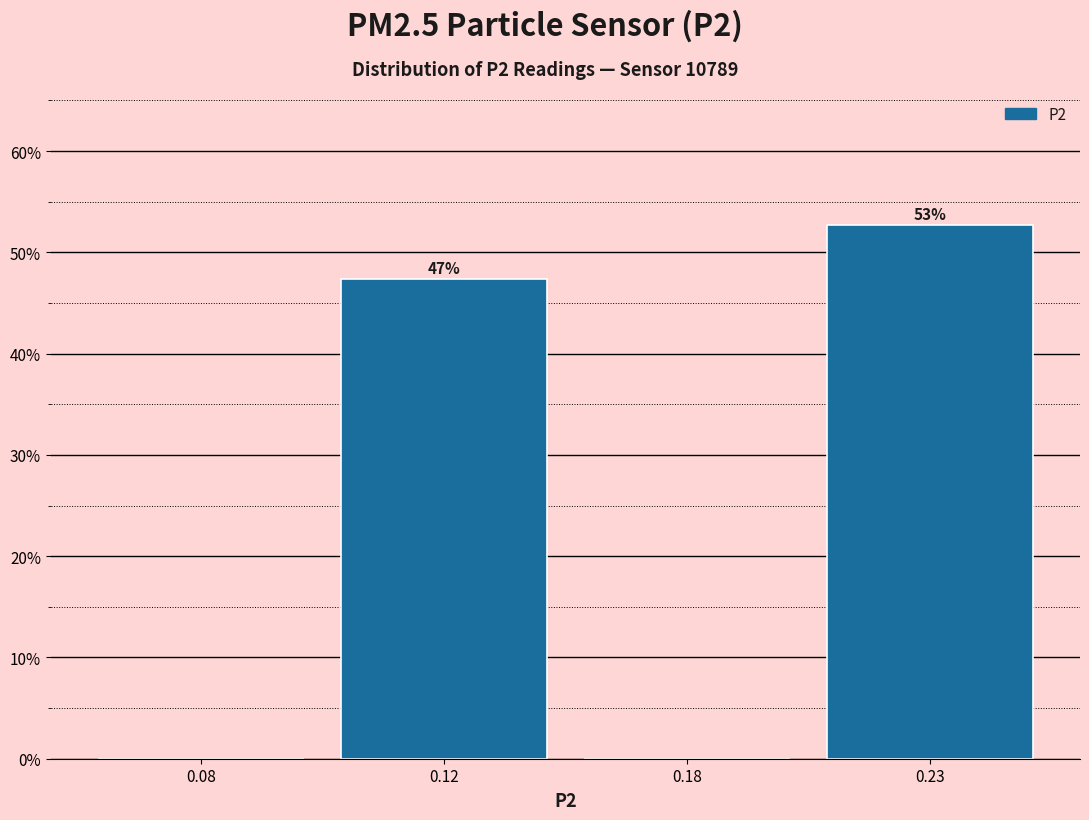

Are the bars horizontal?

No